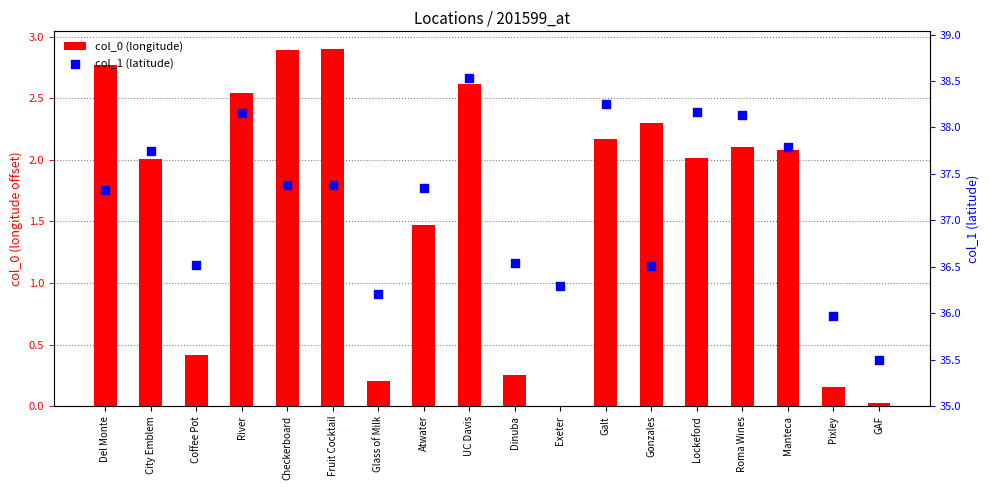

Which series has the widest spread of Y values?

col_1 (latitude)